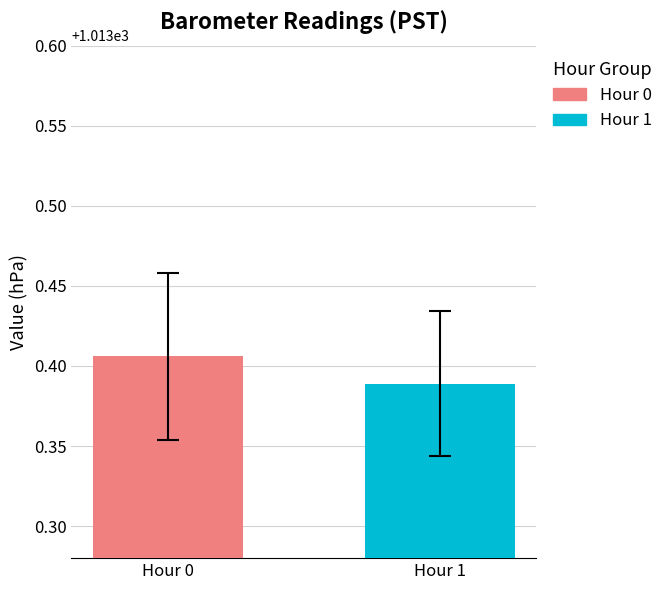

List the series in order of their peak value, highest first.

Hour 0, Hour 1